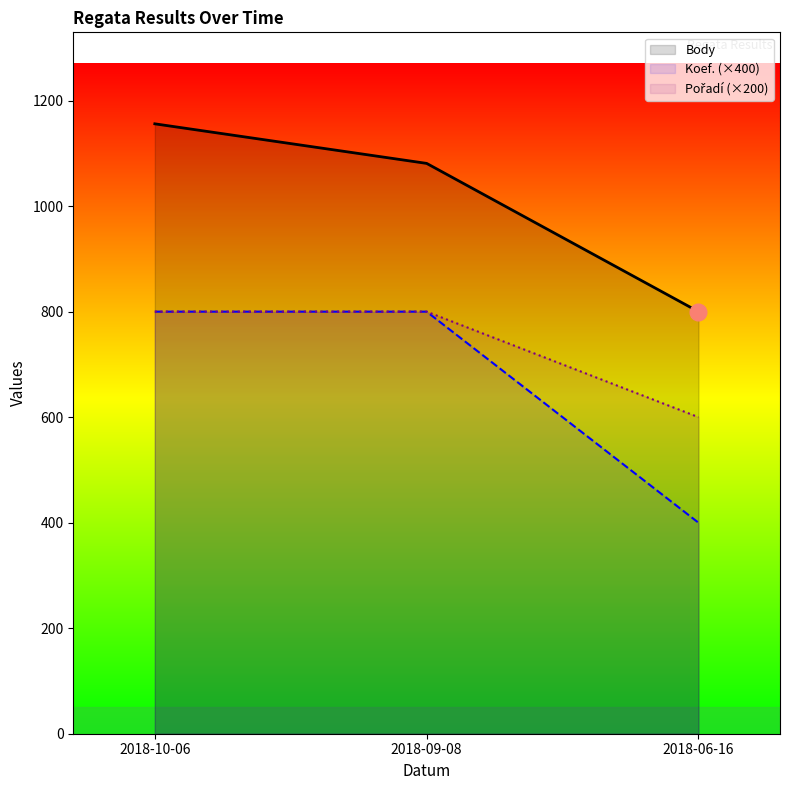

Rank the series by their average value, from lowest to highest.

Koef., Pořadí, Body